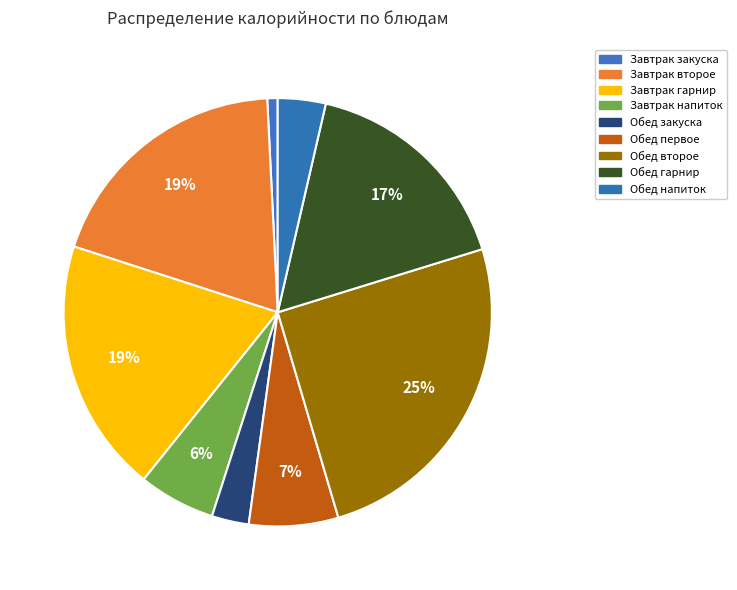

True or false: Завтрак закуска accounts for 11% of the total.

False